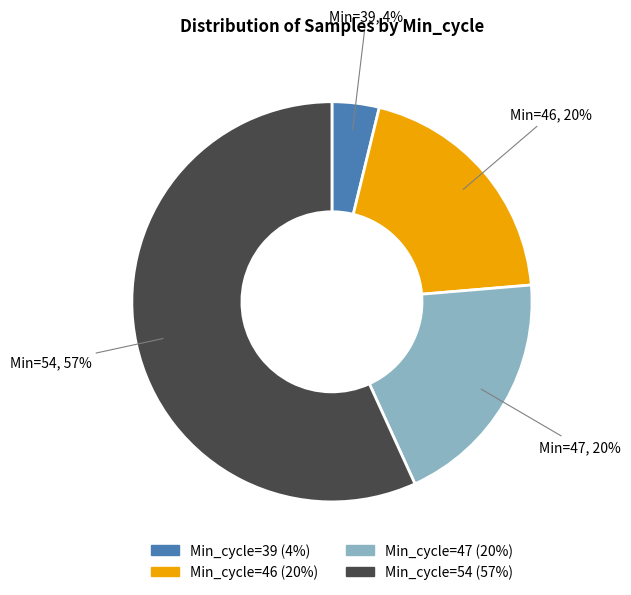

To the nearest percent, what is the average slice percentage?

25%